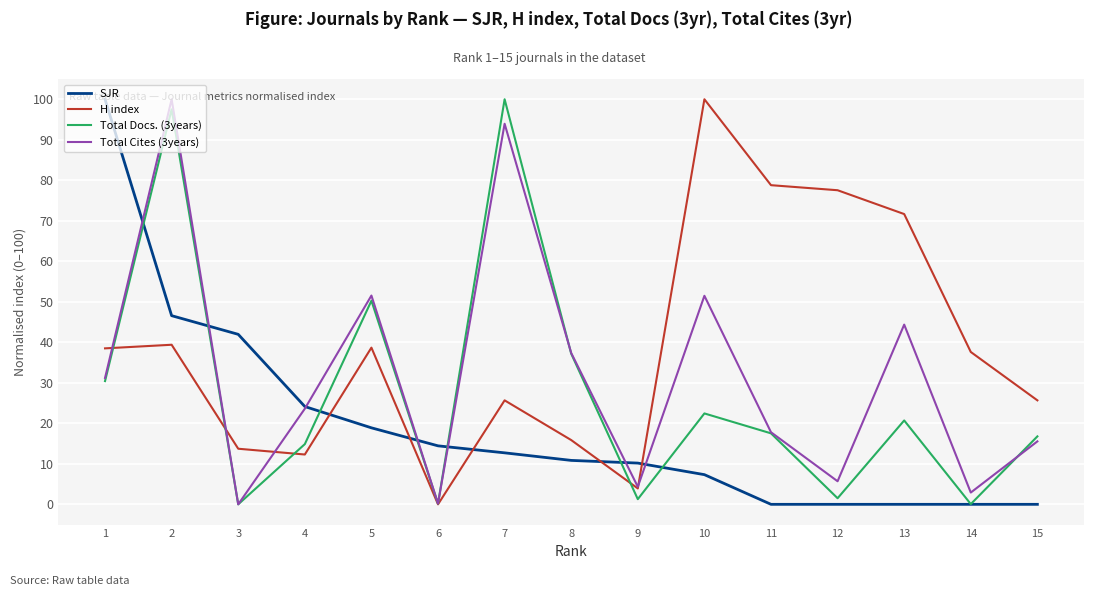

Which category has the highest value in the Total Docs. (3years) series?

7